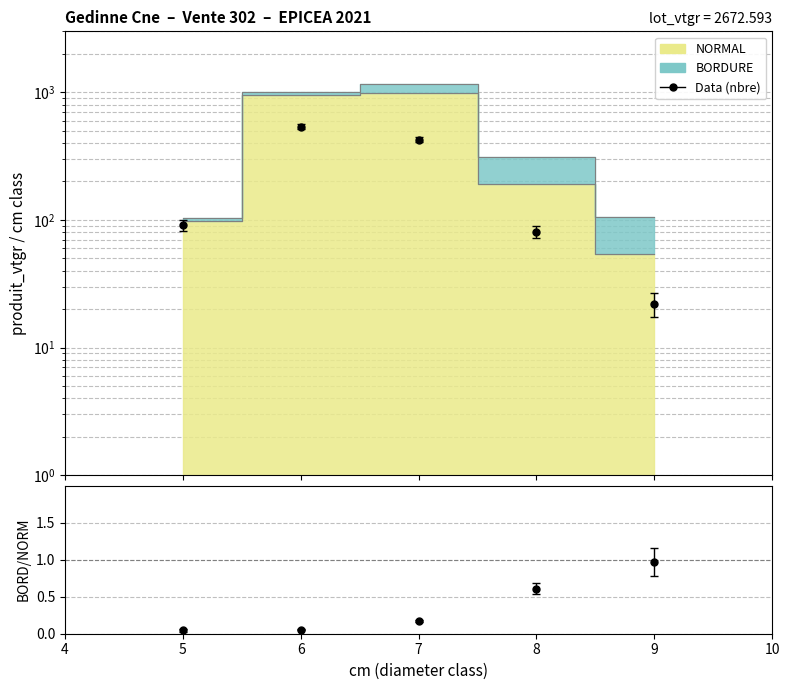

What is the difference between the second highest and second lowest values?

848.3